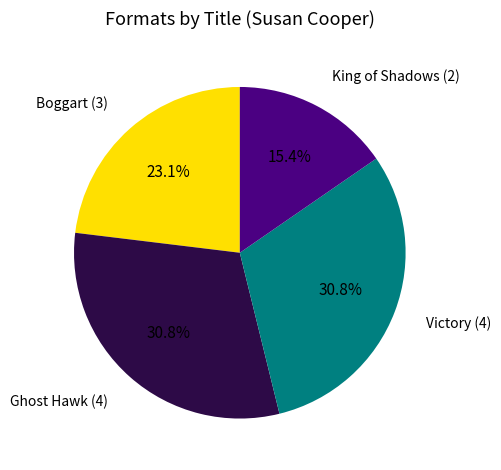

How many segments does this pie chart have?

4